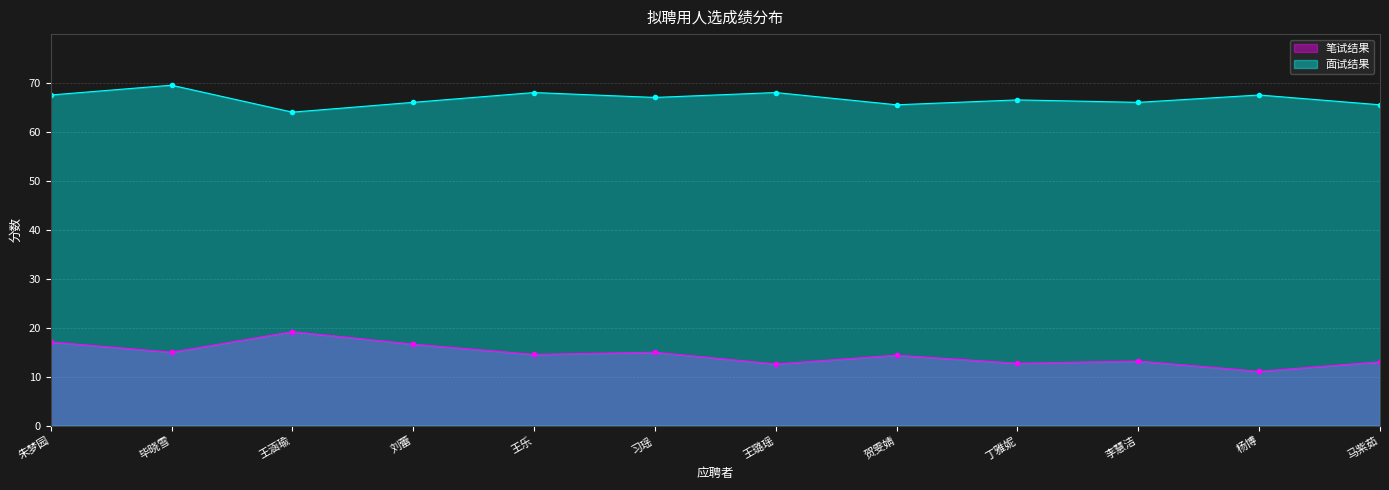

How many interior local peaks does the 面试结果 series have?

5